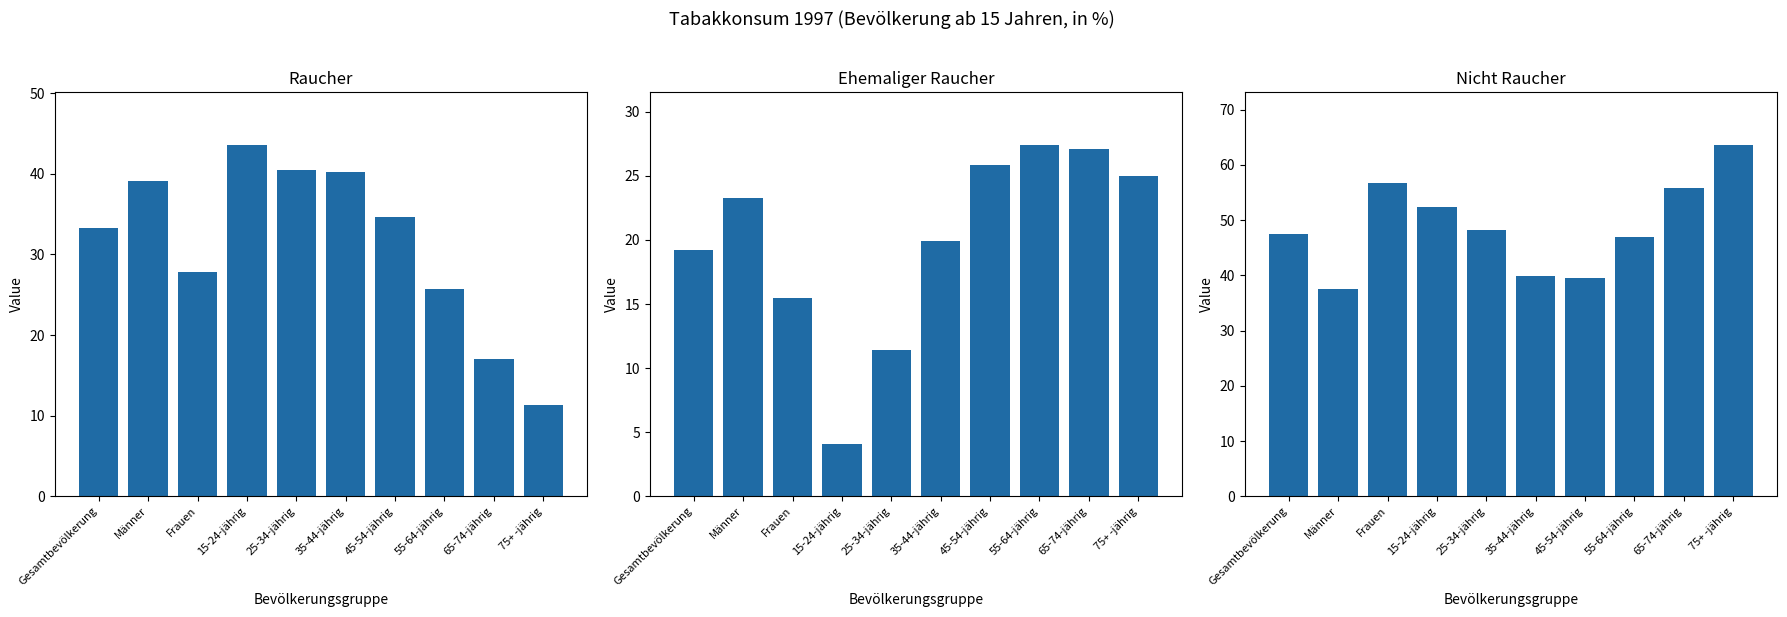

At which label is Ehemaliger Raucher closest to 15?

Frauen